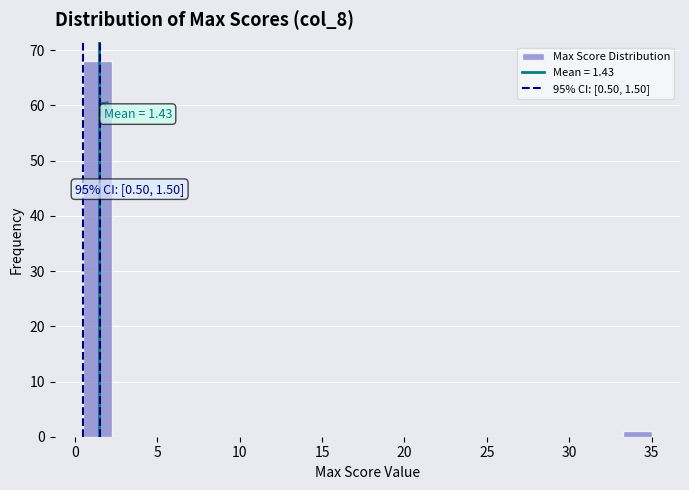

Read against the x-axis, roughly where is the centre of the tallest bar?

1.5